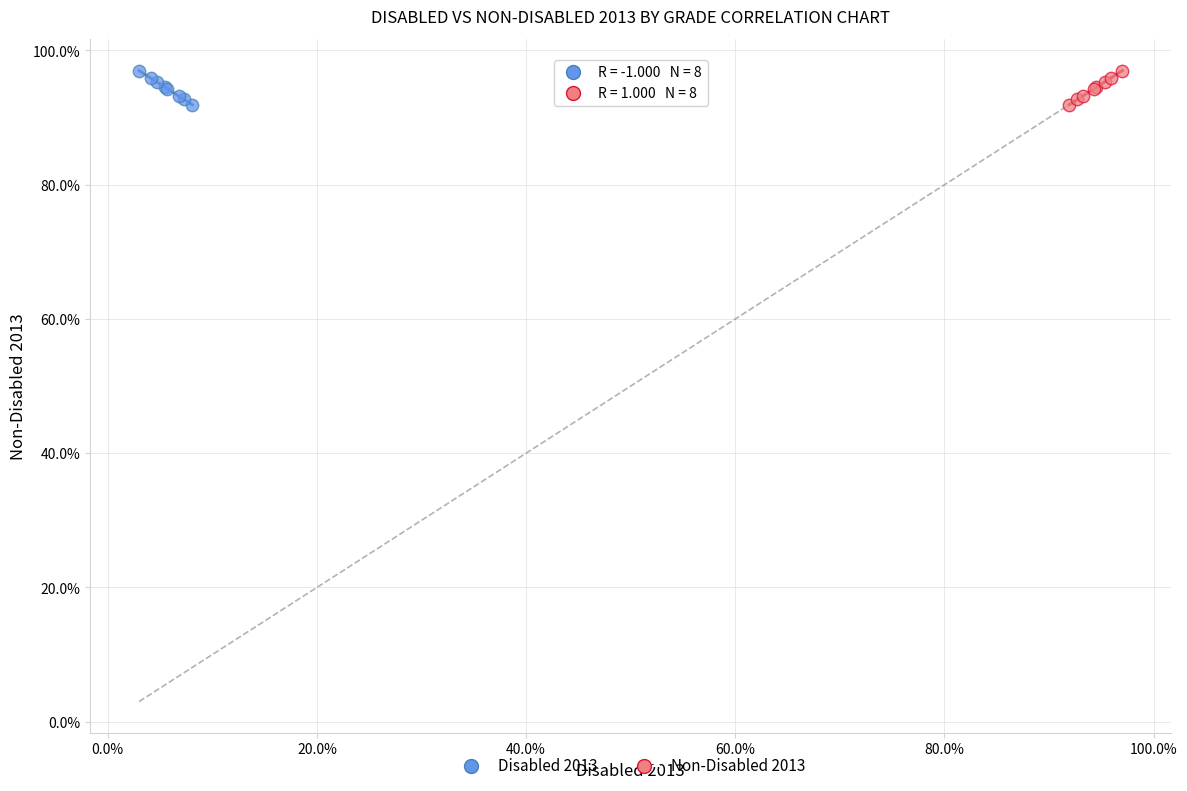

What are all the series names shown in the legend?

Disabled 2013, Non-Disabled 2013